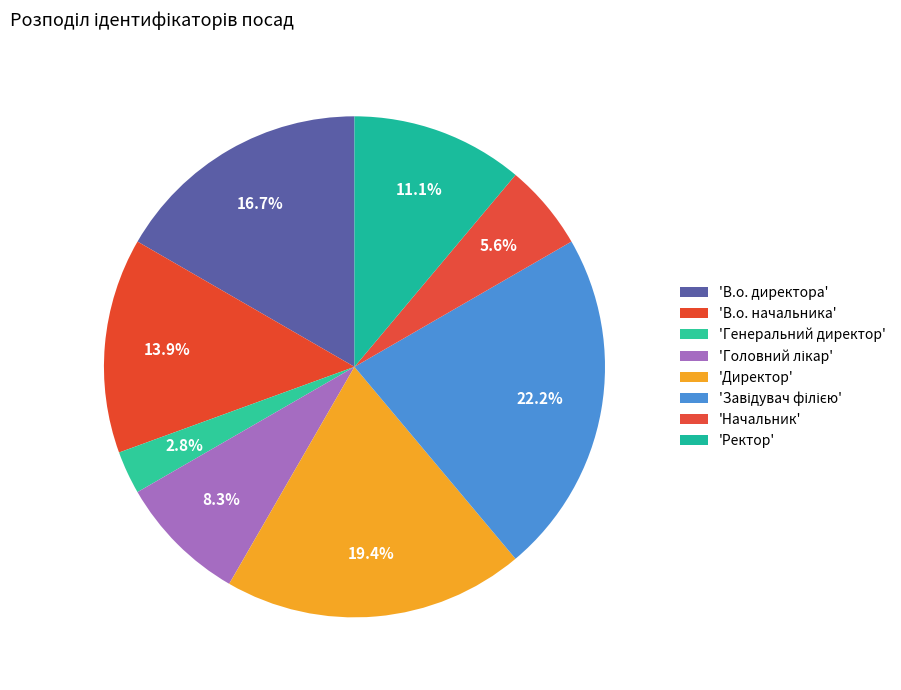

How many slices are in this pie chart?

8